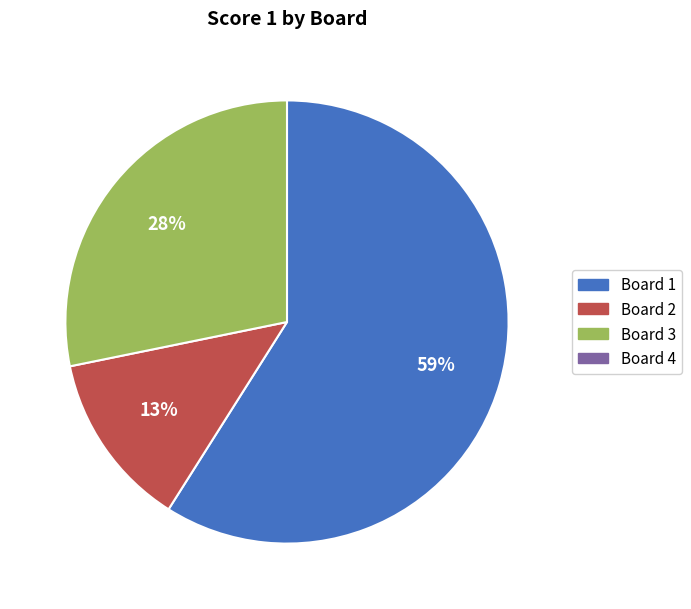

To the nearest percent, what is the difference between the largest and smallest slice percentages?

46%